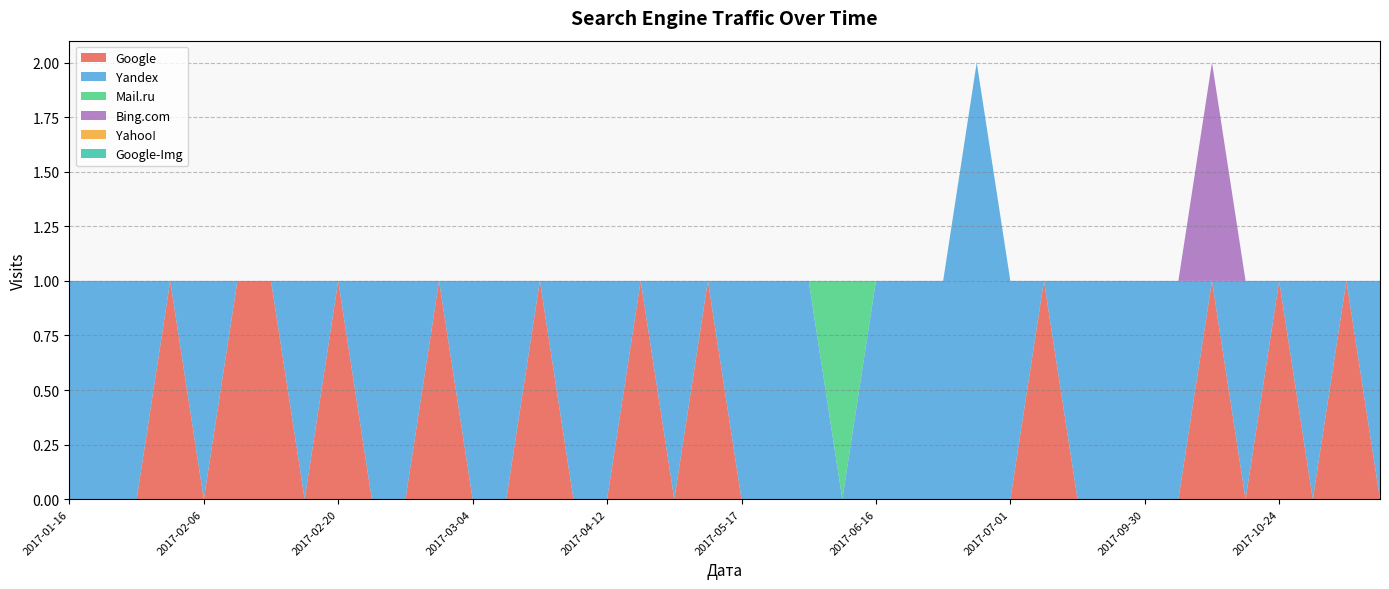

Reading right to left, list all the values displayed in this chart.

Google: 2017-11-14=0	2017-11-08=1	2017-11-07=0	2017-10-24=1	2017-10-17=0	2017-10-16=1	2017-10-02=0	2017-09-30=0	2017-09-28=0	2017-08-26=0	2017-07-14=1	2017-07-01=0	2017-06-27=0	2017-06-22=0	2017-06-17=0	2017-06-16=0	2017-06-04=0	2017-06-02=0	2017-05-27=0	2017-05-17=0	2017-05-10=1	2017-05-03=0	2017-05-01=1	2017-04-12=0	2017-03-31=0	2017-03-07=1	2017-03-06=0	2017-03-04=0	2017-03-02=1	2017-02-27=0	2017-02-23=0	2017-02-20=1	2017-02-19=0	2017-02-18=1	2017-02-11=1	2017-02-06=0	2017-02-04=1	2017-01-31=0	2017-01-23=0	2017-01-16=0
Yandex: 2017-11-14=1	2017-11-08=0	2017-11-07=1	2017-10-24=0	2017-10-17=1	2017-10-16=0	2017-10-02=1	2017-09-30=1	2017-09-28=1	2017-08-26=1	2017-07-14=0	2017-07-01=1	2017-06-27=2	2017-06-22=1	2017-06-17=1	2017-06-16=1	2017-06-04=0	2017-06-02=1	2017-05-27=1	2017-05-17=1	2017-05-10=0	2017-05-03=1	2017-05-01=0	2017-04-12=1	2017-03-31=1	2017-03-07=0	2017-03-06=1	2017-03-04=1	2017-03-02=0	2017-02-27=1	2017-02-23=1	2017-02-20=0	2017-02-19=1	2017-02-18=0	2017-02-11=0	2017-02-06=1	2017-02-04=0	2017-01-31=1	2017-01-23=1	2017-01-16=1
Mail.ru: 2017-11-14=0	2017-11-08=0	2017-11-07=0	2017-10-24=0	2017-10-17=0	2017-10-16=0	2017-10-02=0	2017-09-30=0	2017-09-28=0	2017-08-26=0	2017-07-14=0	2017-07-01=0	2017-06-27=0	2017-06-22=0	2017-06-17=0	2017-06-16=0	2017-06-04=1	2017-06-02=0	2017-05-27=0	2017-05-17=0	2017-05-10=0	2017-05-03=0	2017-05-01=0	2017-04-12=0	2017-03-31=0	2017-03-07=0	2017-03-06=0	2017-03-04=0	2017-03-02=0	2017-02-27=0	2017-02-23=0	2017-02-20=0	2017-02-19=0	2017-02-18=0	2017-02-11=0	2017-02-06=0	2017-02-04=0	2017-01-31=0	2017-01-23=0	2017-01-16=0
Bing.com: 2017-11-14=0	2017-11-08=0	2017-11-07=0	2017-10-24=0	2017-10-17=0	2017-10-16=1	2017-10-02=0	2017-09-30=0	2017-09-28=0	2017-08-26=0	2017-07-14=0	2017-07-01=0	2017-06-27=0	2017-06-22=0	2017-06-17=0	2017-06-16=0	2017-06-04=0	2017-06-02=0	2017-05-27=0	2017-05-17=0	2017-05-10=0	2017-05-03=0	2017-05-01=0	2017-04-12=0	2017-03-31=0	2017-03-07=0	2017-03-06=0	2017-03-04=0	2017-03-02=0	2017-02-27=0	2017-02-23=0	2017-02-20=0	2017-02-19=0	2017-02-18=0	2017-02-11=0	2017-02-06=0	2017-02-04=0	2017-01-31=0	2017-01-23=0	2017-01-16=0
Yahoo!: 2017-11-14=0	2017-11-08=0	2017-11-07=0	2017-10-24=0	2017-10-17=0	2017-10-16=0	2017-10-02=0	2017-09-30=0	2017-09-28=0	2017-08-26=0	2017-07-14=0	2017-07-01=0	2017-06-27=0	2017-06-22=0	2017-06-17=0	2017-06-16=0	2017-06-04=0	2017-06-02=0	2017-05-27=0	2017-05-17=0	2017-05-10=0	2017-05-03=0	2017-05-01=0	2017-04-12=0	2017-03-31=0	2017-03-07=0	2017-03-06=0	2017-03-04=0	2017-03-02=0	2017-02-27=0	2017-02-23=0	2017-02-20=0	2017-02-19=0	2017-02-18=0	2017-02-11=0	2017-02-06=0	2017-02-04=0	2017-01-31=0	2017-01-23=0	2017-01-16=0
Google-Img: 2017-11-14=0	2017-11-08=0	2017-11-07=0	2017-10-24=0	2017-10-17=0	2017-10-16=0	2017-10-02=0	2017-09-30=0	2017-09-28=0	2017-08-26=0	2017-07-14=0	2017-07-01=0	2017-06-27=0	2017-06-22=0	2017-06-17=0	2017-06-16=0	2017-06-04=0	2017-06-02=0	2017-05-27=0	2017-05-17=0	2017-05-10=0	2017-05-03=0	2017-05-01=0	2017-04-12=0	2017-03-31=0	2017-03-07=0	2017-03-06=0	2017-03-04=0	2017-03-02=0	2017-02-27=0	2017-02-23=0	2017-02-20=0	2017-02-19=0	2017-02-18=0	2017-02-11=0	2017-02-06=0	2017-02-04=0	2017-01-31=0	2017-01-23=0	2017-01-16=0